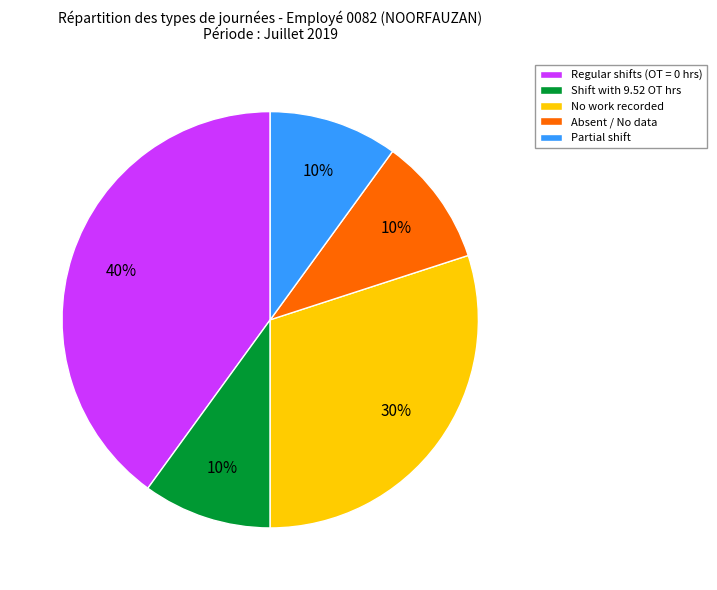

How many slices are in this pie chart?

5